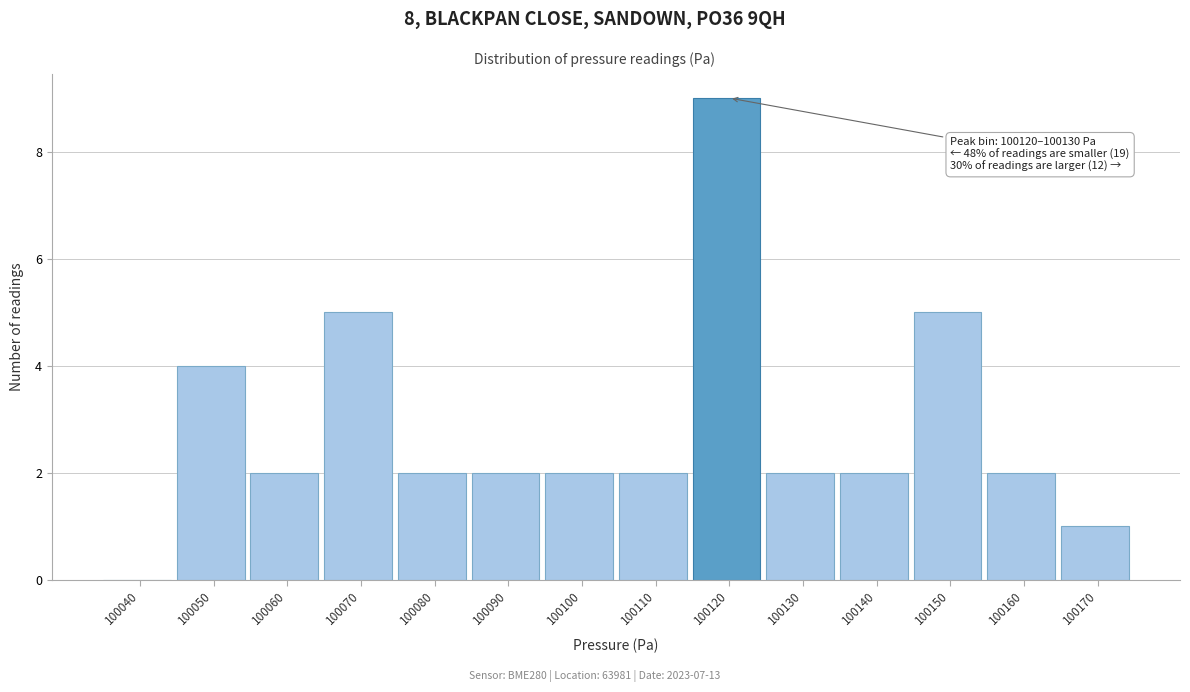

Reading left to right, list all the values displayed in this chart.

100040=0	100050=4	100060=2	100070=5	100080=2	100090=2	100100=2	100110=2	100120=9	100130=2	100140=2	100150=5	100160=2	100170=1